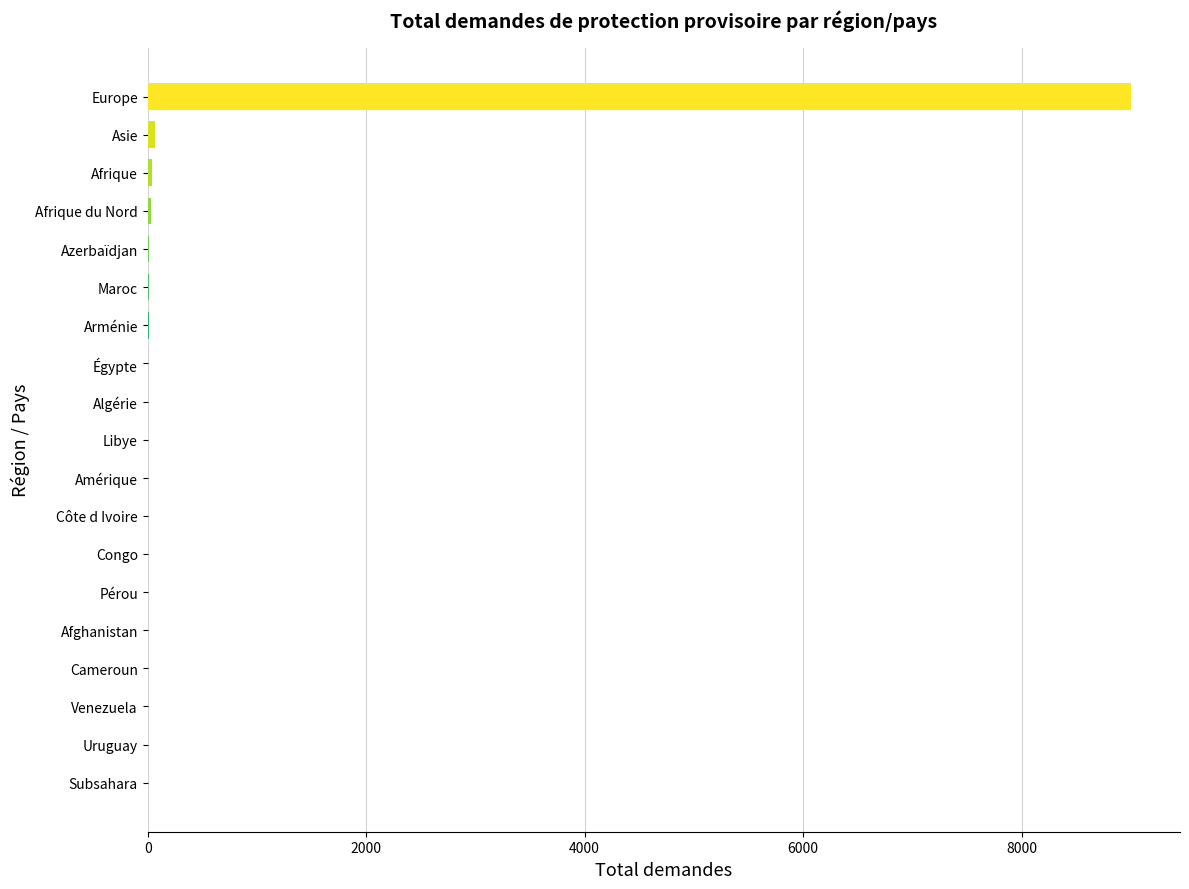

What is the sum of all values?

9209